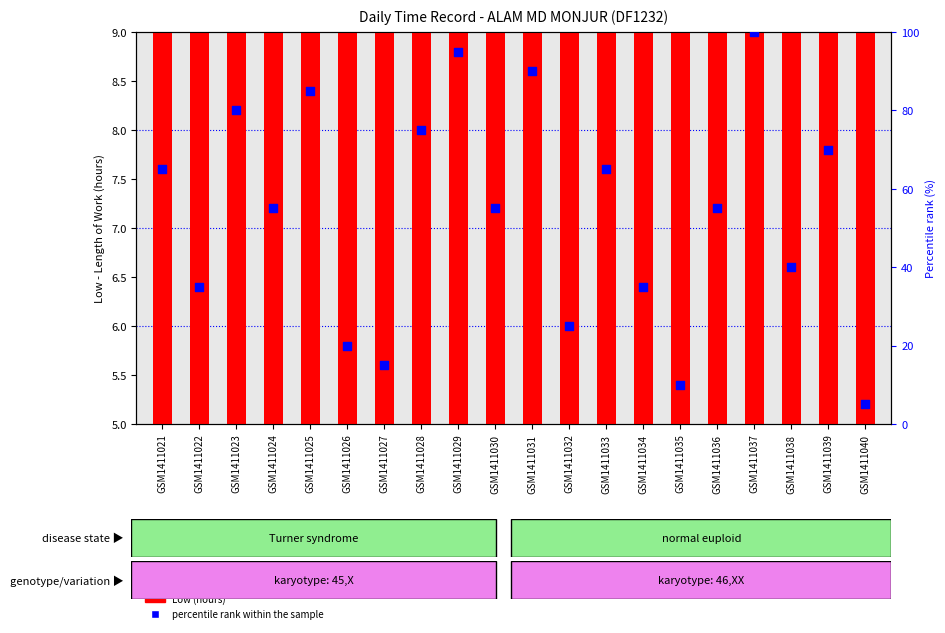

Which series contains the lowest Y value?

percentile rank within the sample